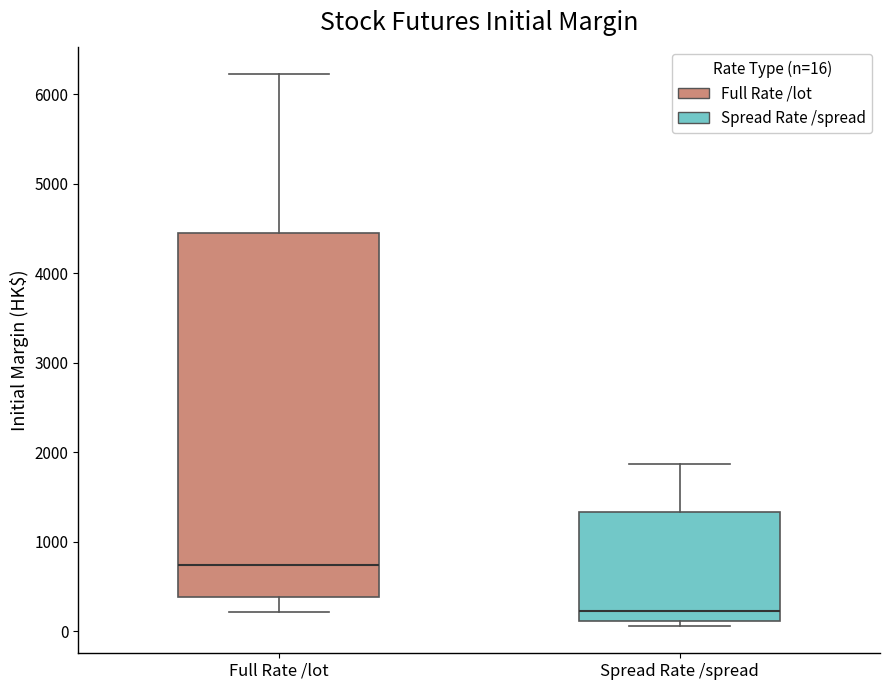

Reading left to right, read every box against the y-axis: the position of its median line, the range the box covers, and the ends of its whiskers. The values are not printed on the chart, so give them approximately, as read against the axis.

Full Rate /lot: median 700, box 400 to 4400, whiskers 200 to 6200
Spread Rate /spread: median 200, box 100 to 1300, whiskers 100 (just below the box's lower edge) to 1900